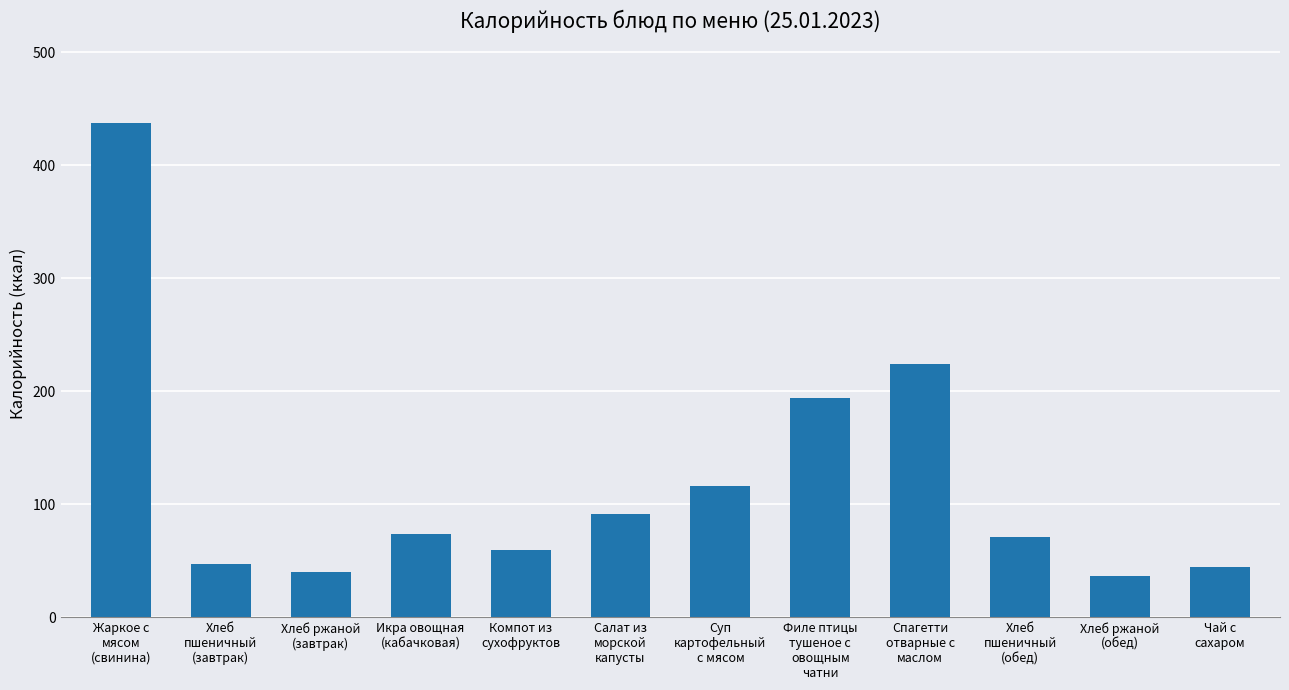

What is the difference between the maximum and minimum values?

400.8